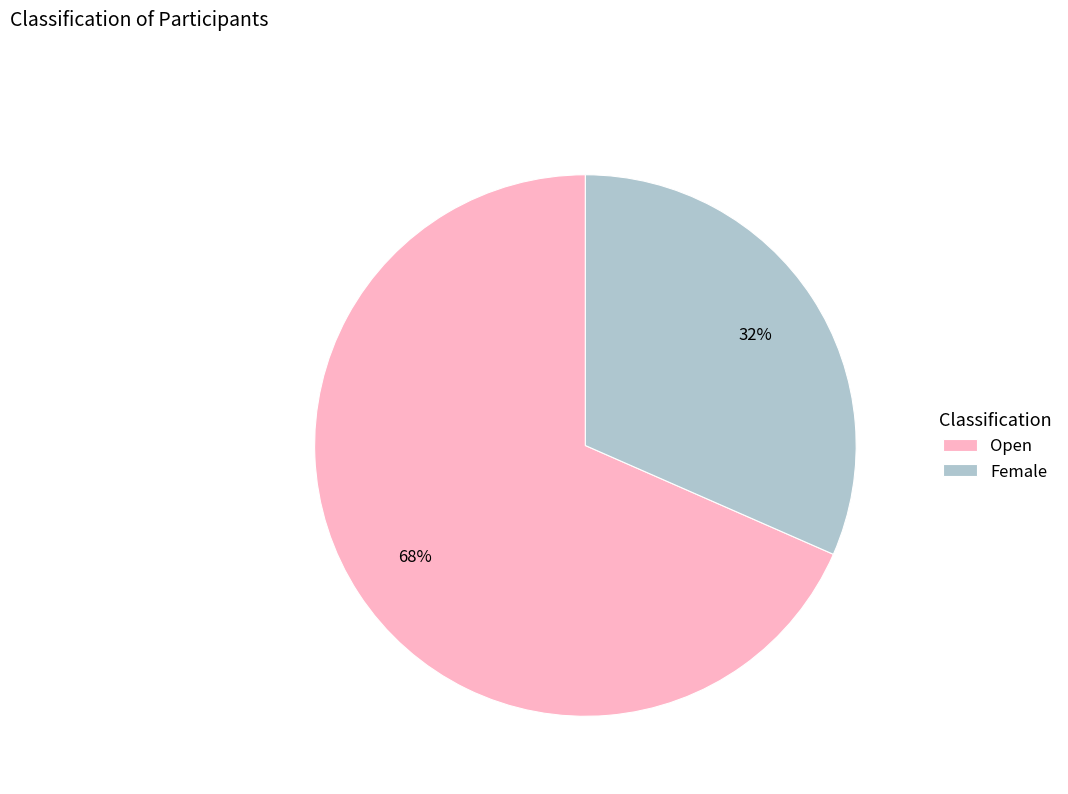

Is the sum of Open and Female greater than half?

Yes